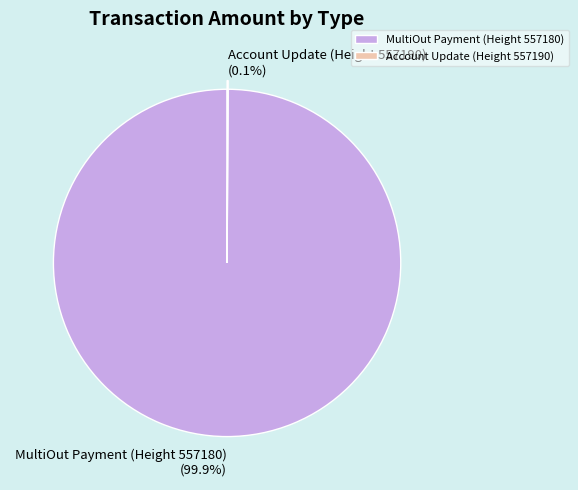

Which category has the biggest portion of the pie?

MultiOut Payment (Height 557180)